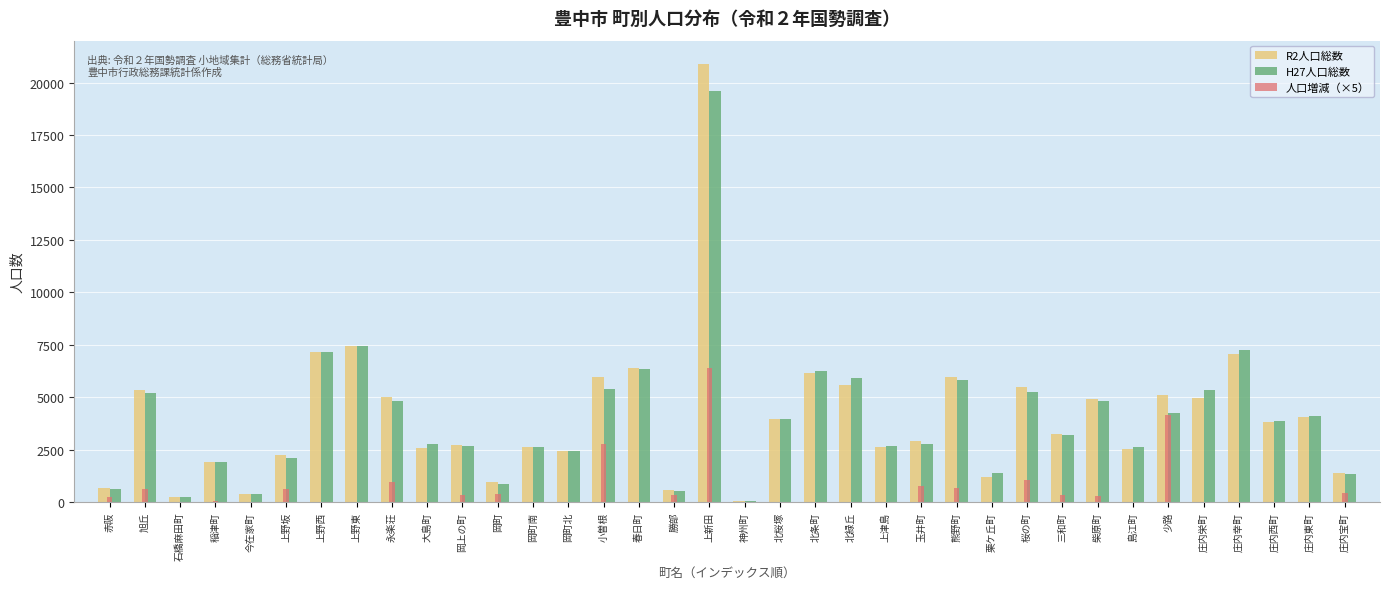

The value of H27人口総数 at 庄内西町 is 5725. True or false?

False